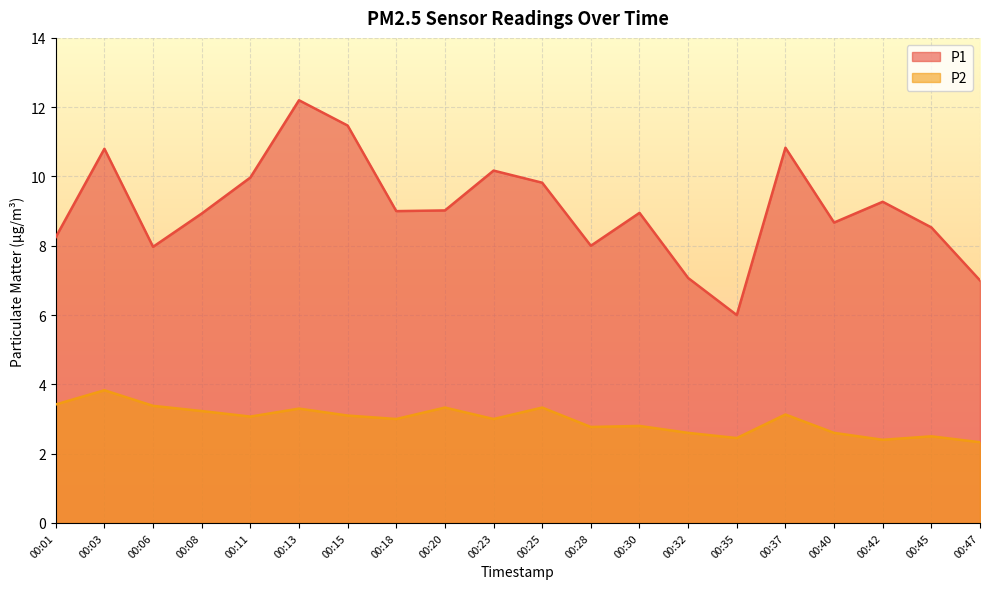

At 00:40, list the series in order from smallest to largest.

P2, P1